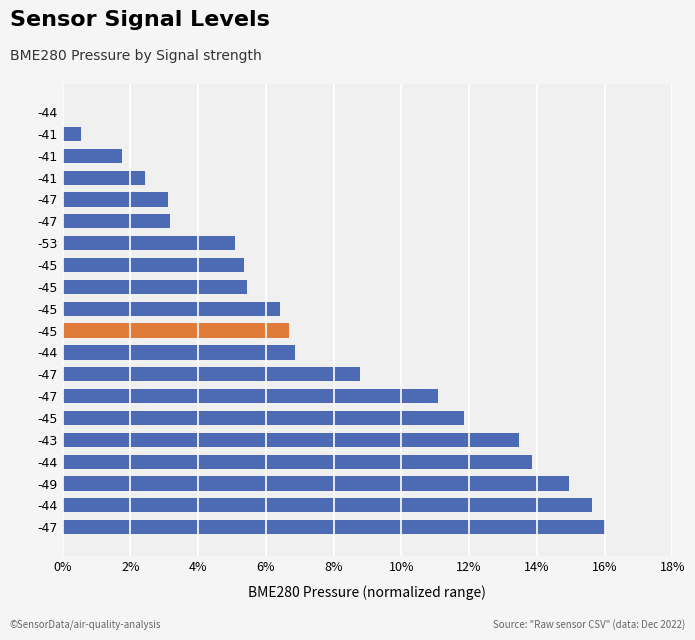

Does the chart contain any negative values?

No